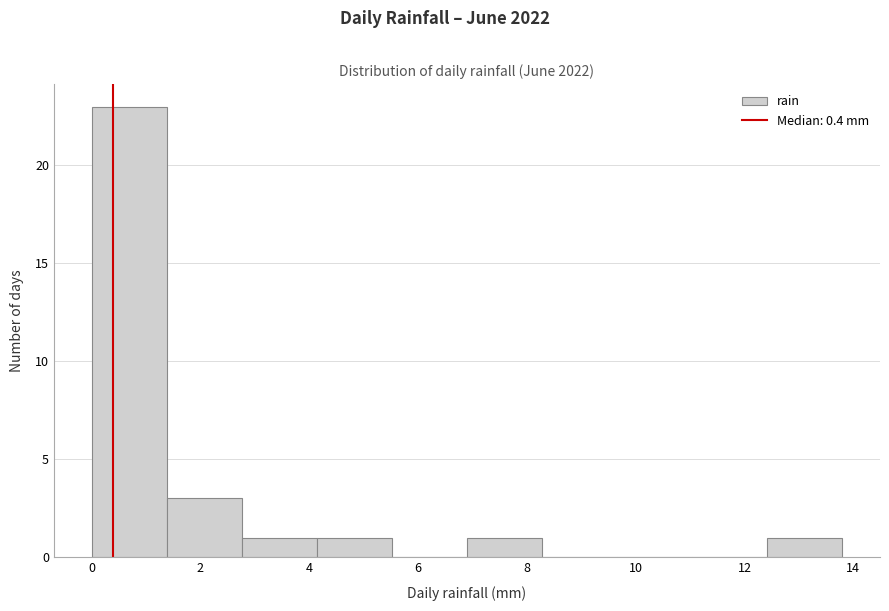

Reading left to right, transcribe this chart: for each bar, give the range it covers on the x-axis and its height. Neither the bar edges nor the heights are printed on the chart, so give them approximately, as read against the axes.

0.00 to 1.38: 23
1.38 to 2.76: 3
2.76 to 4.14: 1
4.14 to 5.52: 1
5.52 to 6.90: 0
6.90 to 8.28: 1
8.28 to 9.66: 0
9.66 to 11.04: 0
11.04 to 12.42: 0
12.42 to 13.80: 1